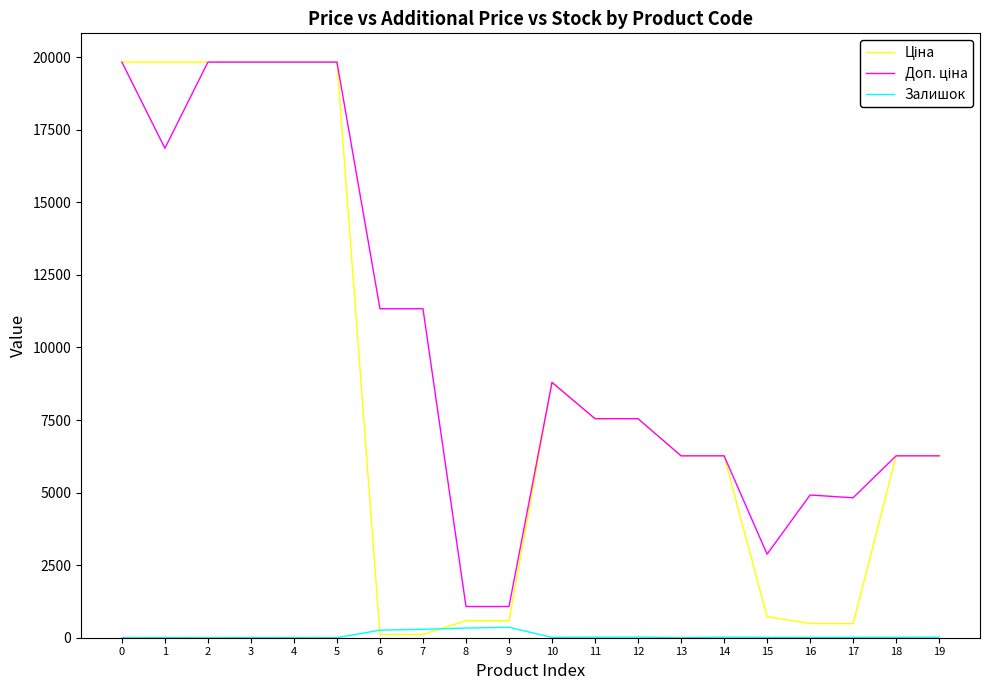

What is the maximum value shown in the chart?

19831.1